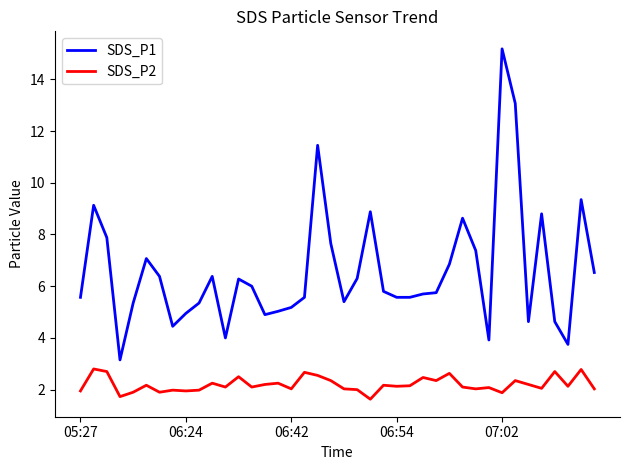

Rank the series by their maximum value, from highest to lowest.

SDS_P1, SDS_P2